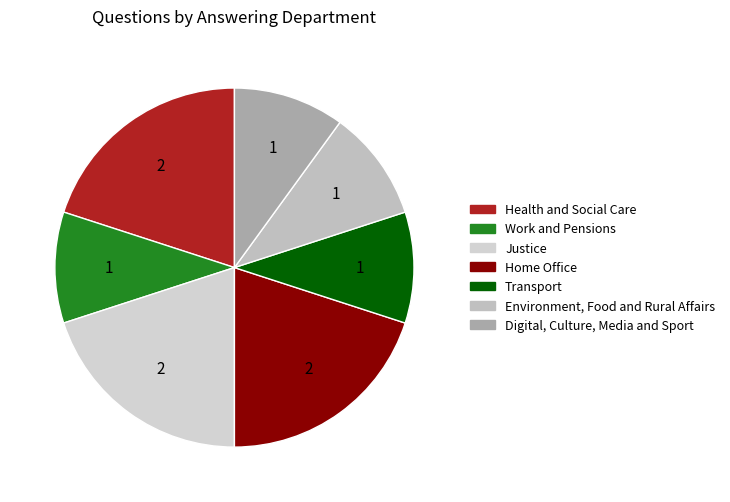

Rank the categories by value from highest to lowest.

Health and Social Care, Justice, Home Office, Work and Pensions, Transport, Environment, Food and Rural Affairs, Digital, Culture, Media and Sport